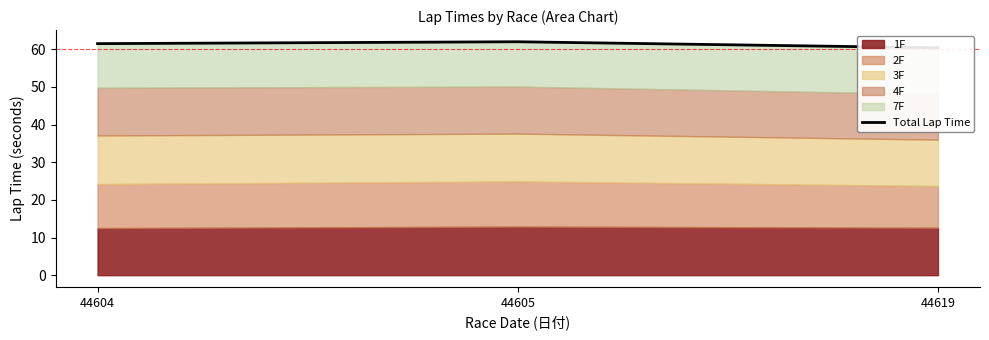

Reading left to right, extract all data points from this chart.

61.5	62.0	60.4